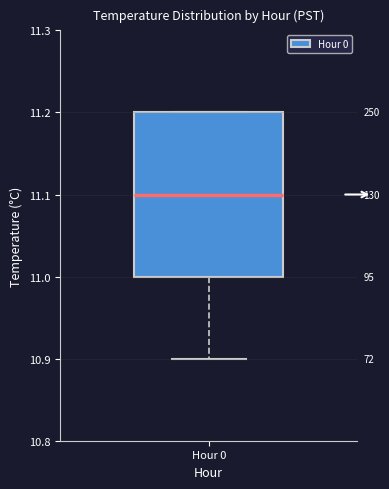

Transcribe this box plot: give where the median line is, the range the box spans, and where the two whiskers end, as read against the y-axis. The values are not printed on the chart, so give them approximately, as read against the axis.

median 11.1, box 11.0 to 11.2, whiskers 10.9 to 11.2